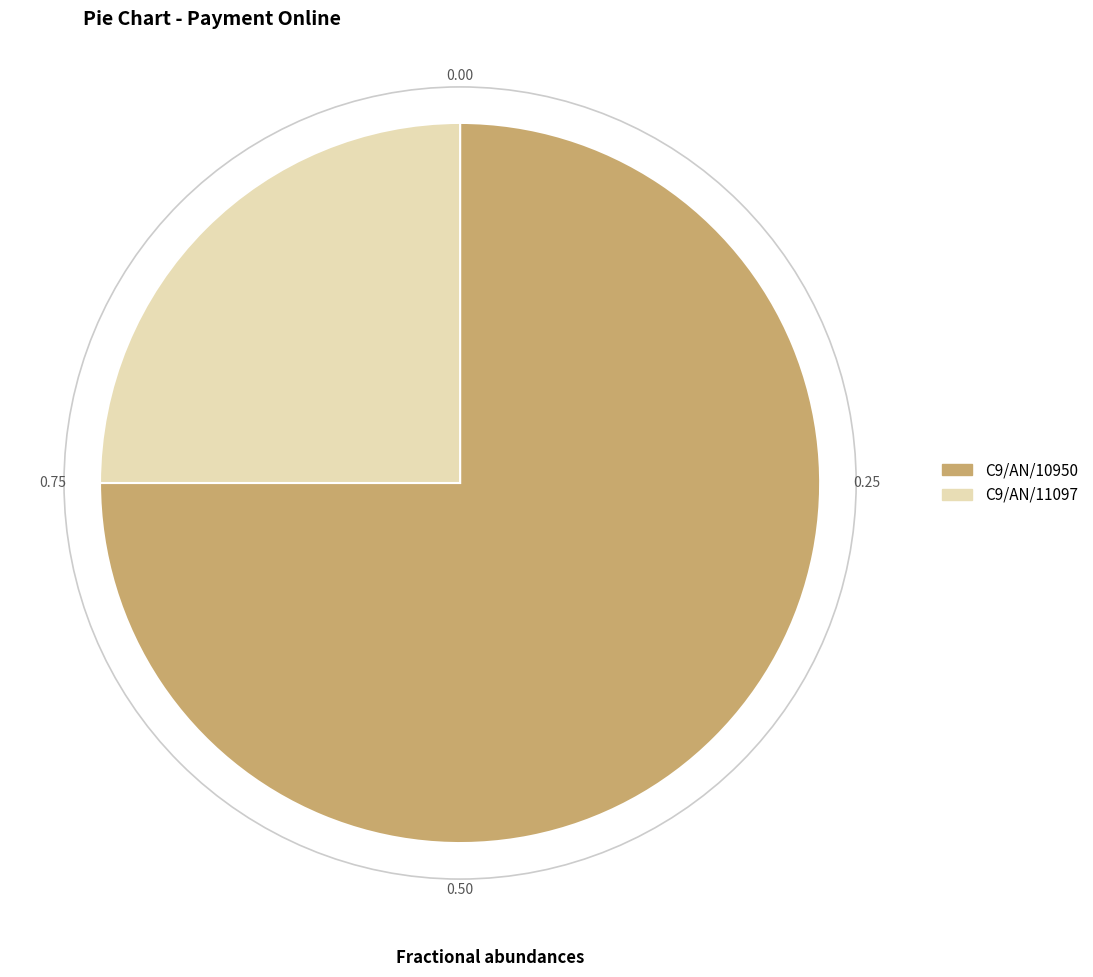

Rank the categories by value from highest to lowest.

C9/AN/10950, C9/AN/11097